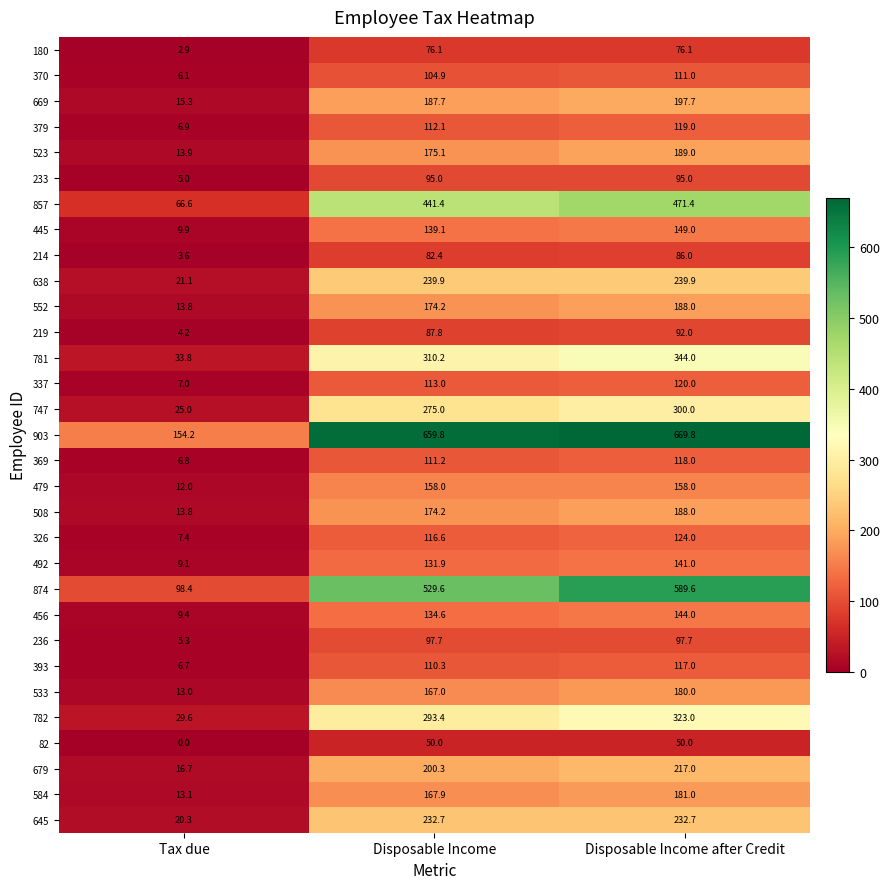

What is the sum of the 638 values at Disposable Income and Tax due?

261.0